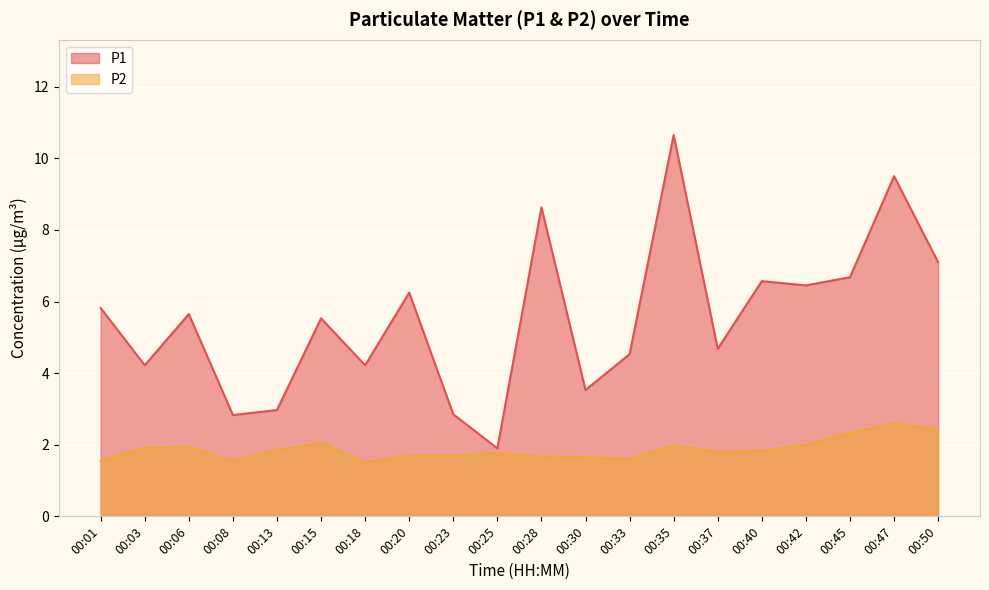

What is the approximate value of P2 at 00:13?

1.9